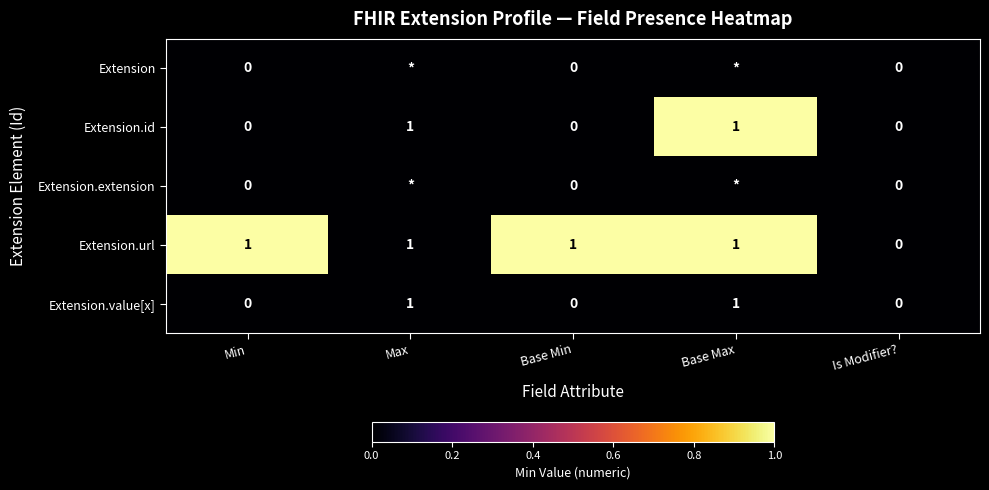

Count the Extension.url values in the range 1 to 2.

4